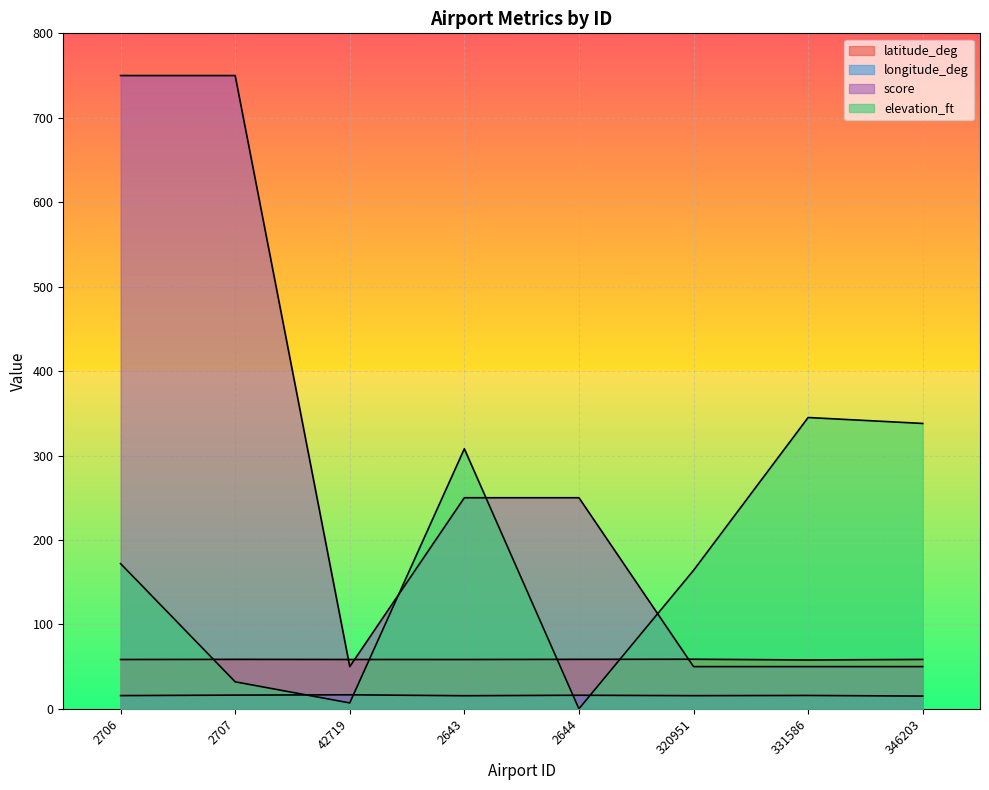

What is the minimum value for latitude_deg?

57.9